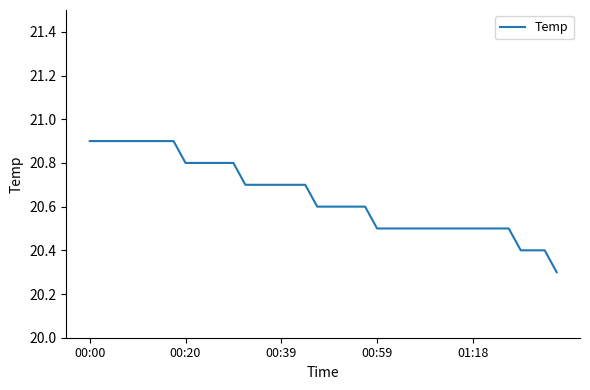

How many values are between 20 and 21?

40